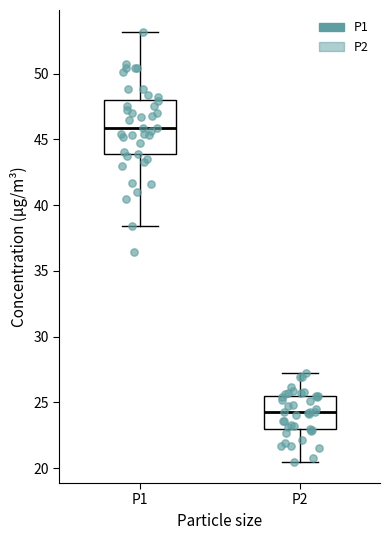

Which box has the lowest median line?

P2